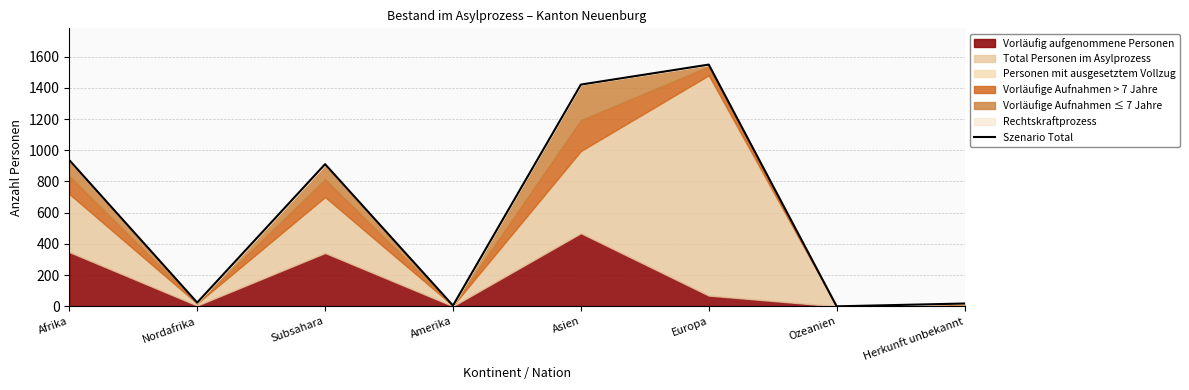

What is the ratio of the value at Afrika to the value at Herkunft unbekannt?

52.1